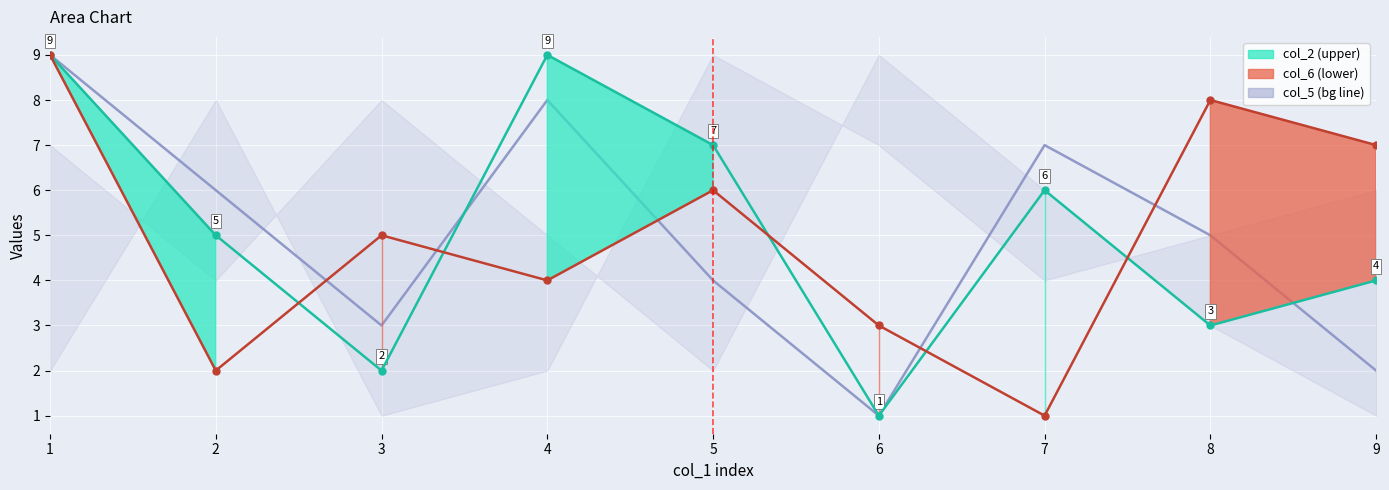

Between 2 and 8, which series saw the biggest shift?

col_6